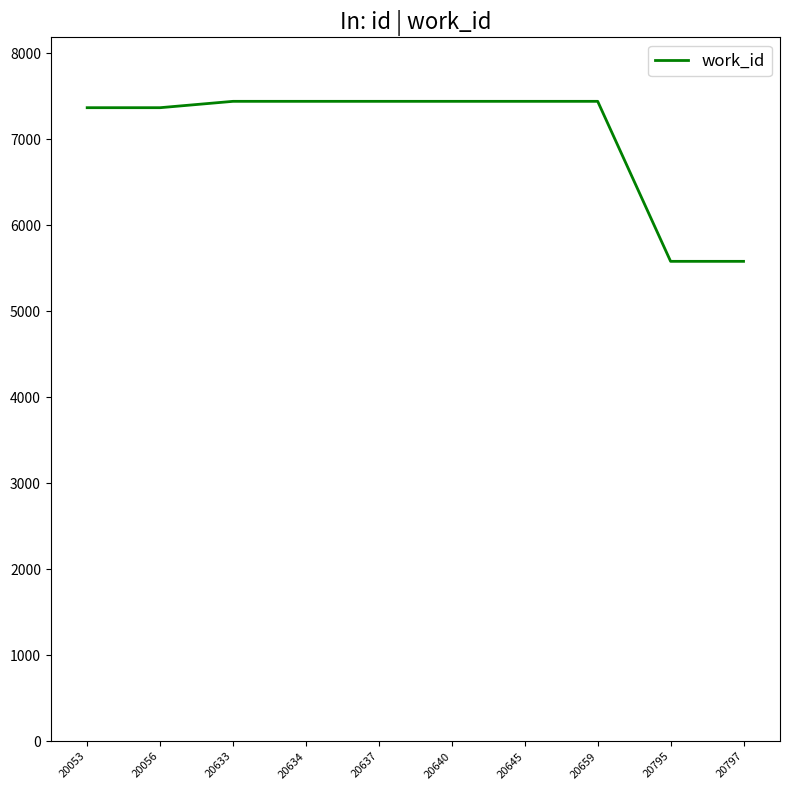

Read the value at 20056, to the nearest 50.

7350